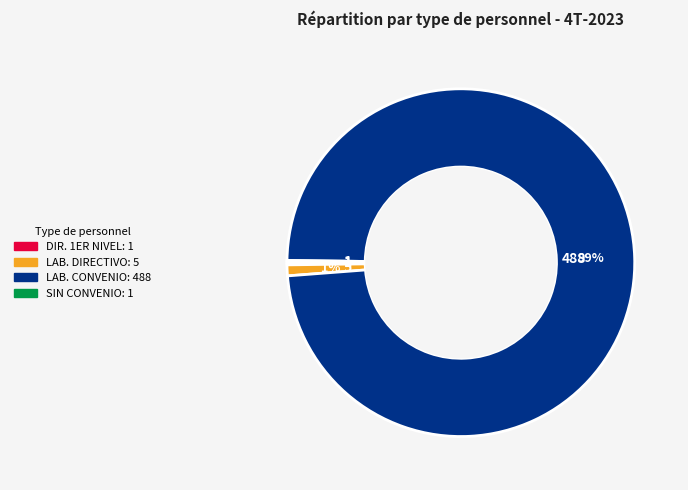

Is there a majority slice in this chart?

Yes